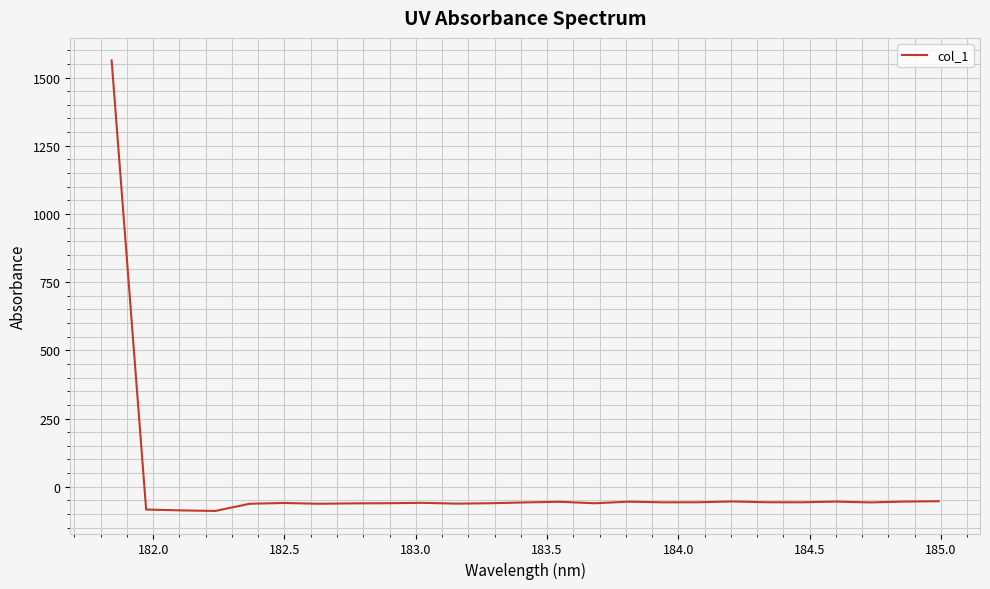

How many lines are shown in the chart?

1